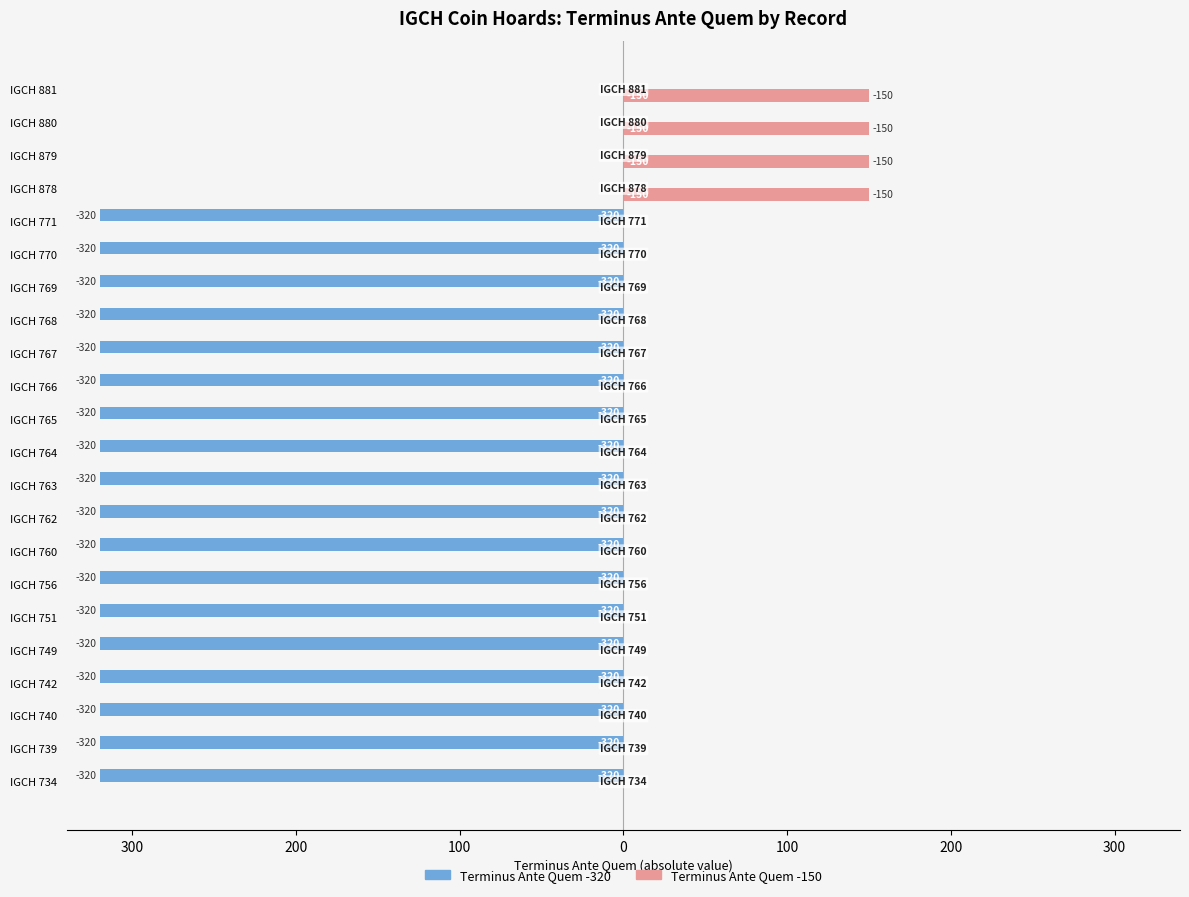

What are all the series names shown in the legend?

Terminus Ante Quem -320, Terminus Ante Quem -150